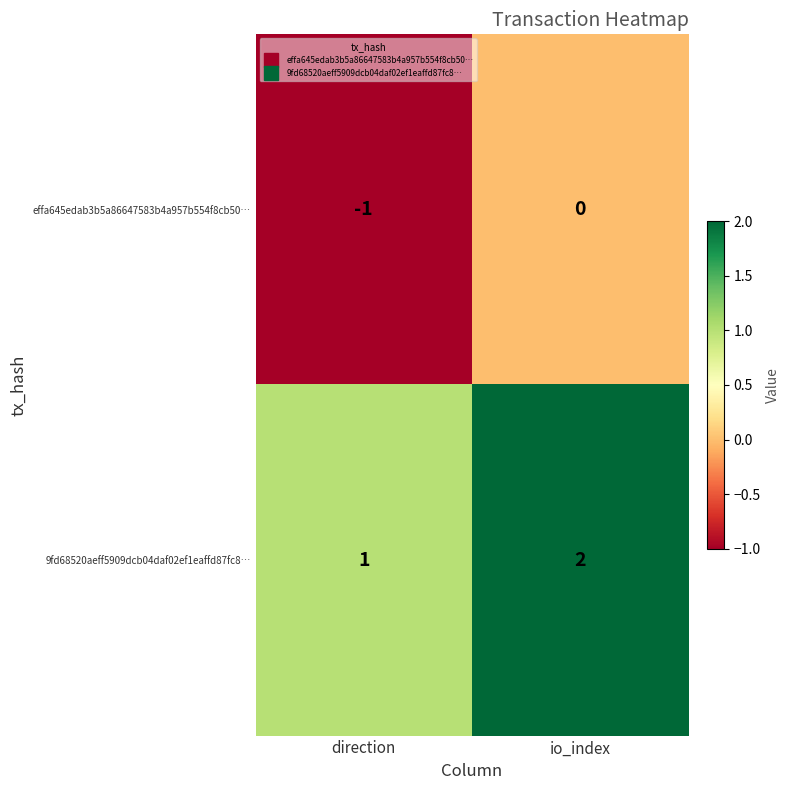

The value of 9fd68520aeff5909dcb04daf02ef1eaffd87fc8… at io_index is 2. True or false?

True